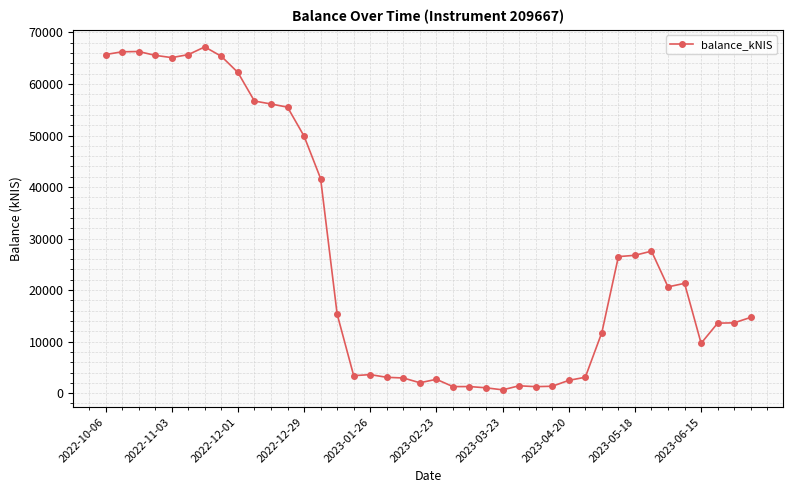

What is the sum of all values?

1082282.7